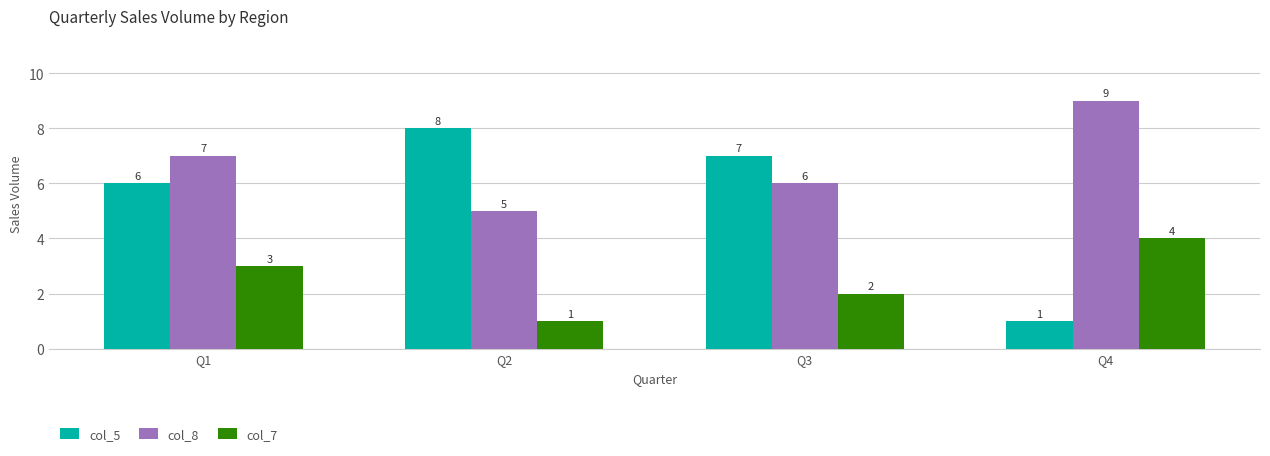

The col_8 series shows 3 at Q4. True or false?

False